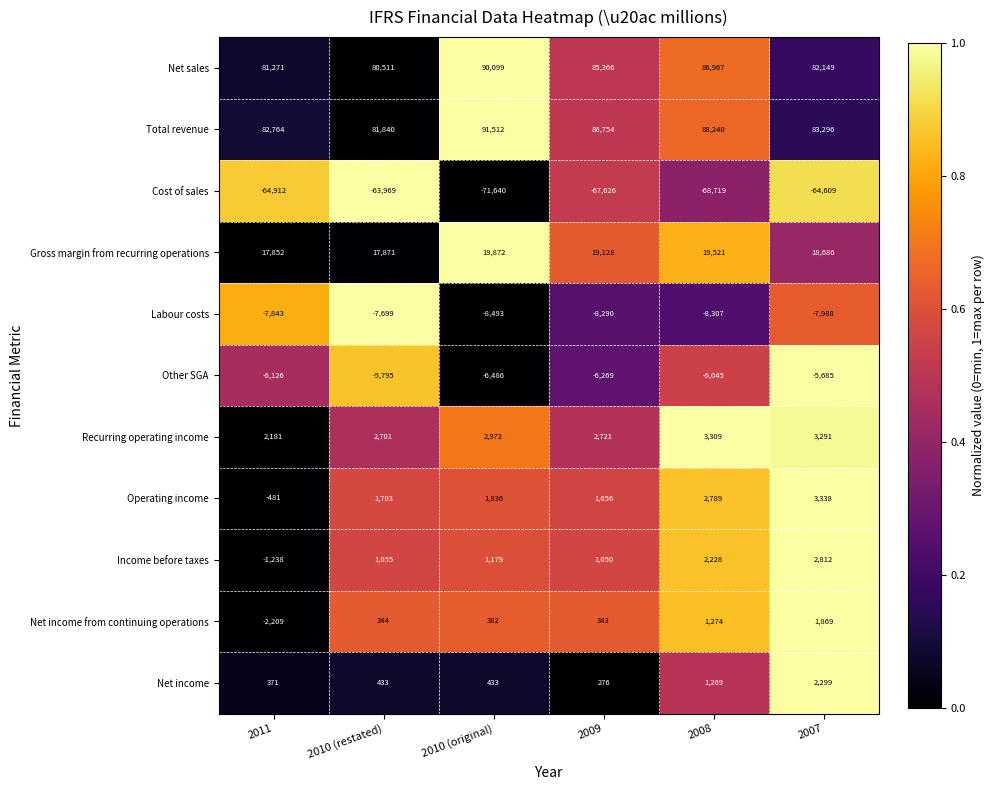

List the series in order of their peak value, highest first.

Total revenue, Net sales, Gross margin from recurring operations, Operating income, Recurring operating income, Income before taxes, Net income, Net income from continuing operations, Other SGA, Labour costs, Cost of sales